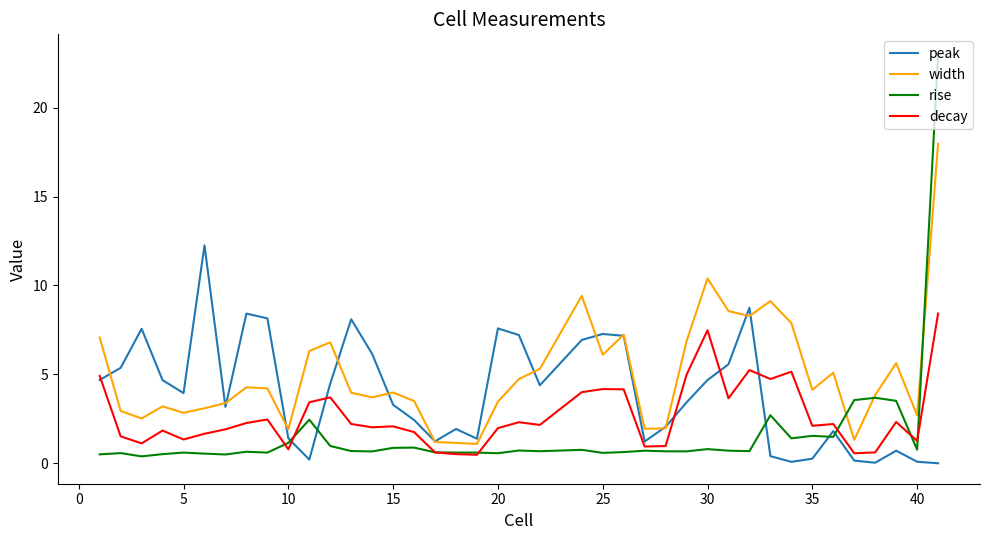

Which series has the largest range (max minus min)?

rise